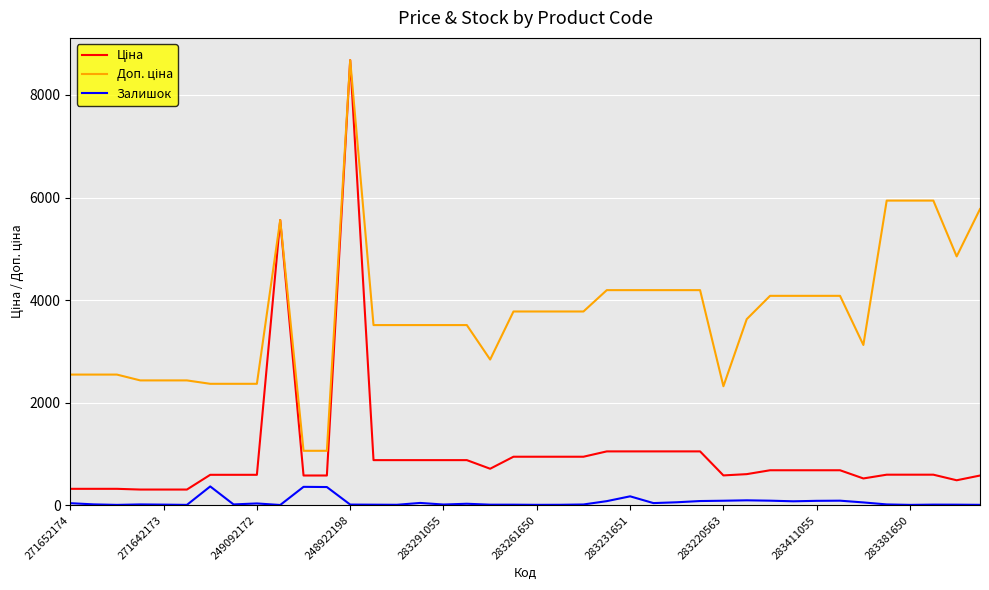

Does the chart display data point markers on the line(s)?

No